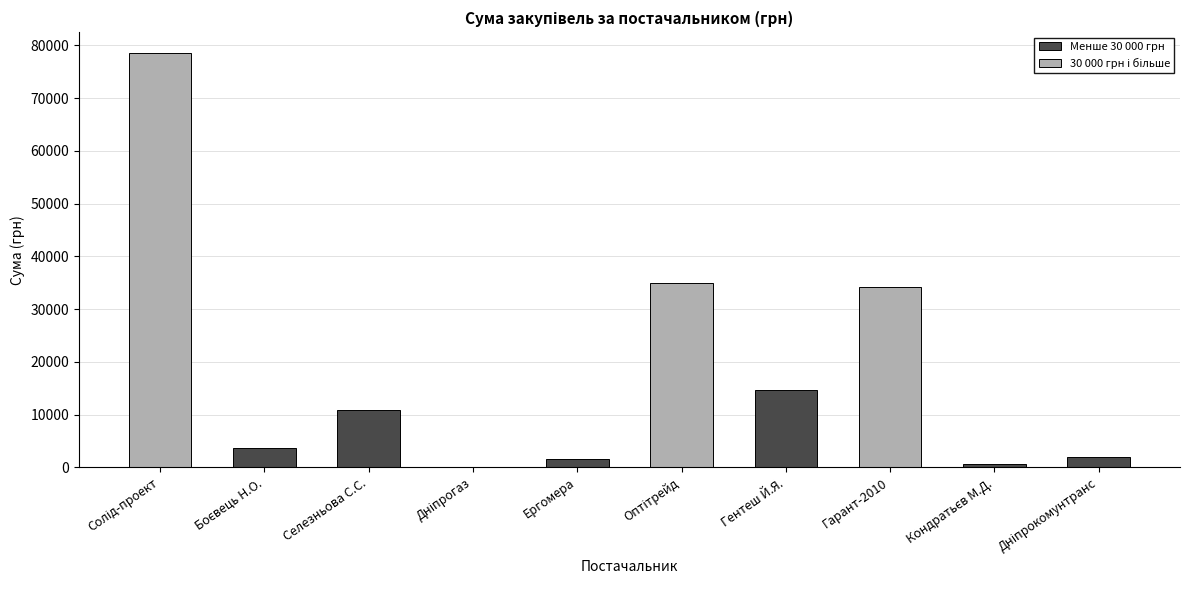

Is it true that Менше 30 000 грн equals 6115.5 at Селезньова С.С.?

False